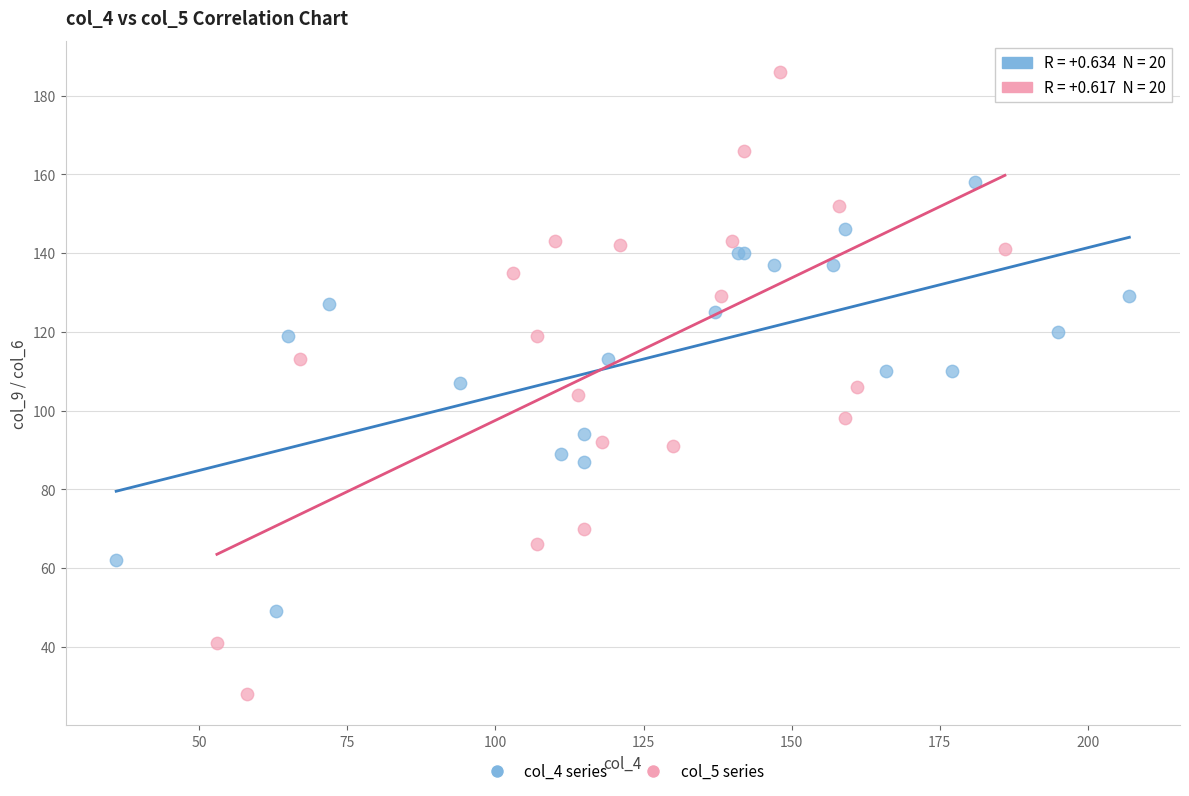

Which series has the largest Y range (max minus min)?

col_5 series